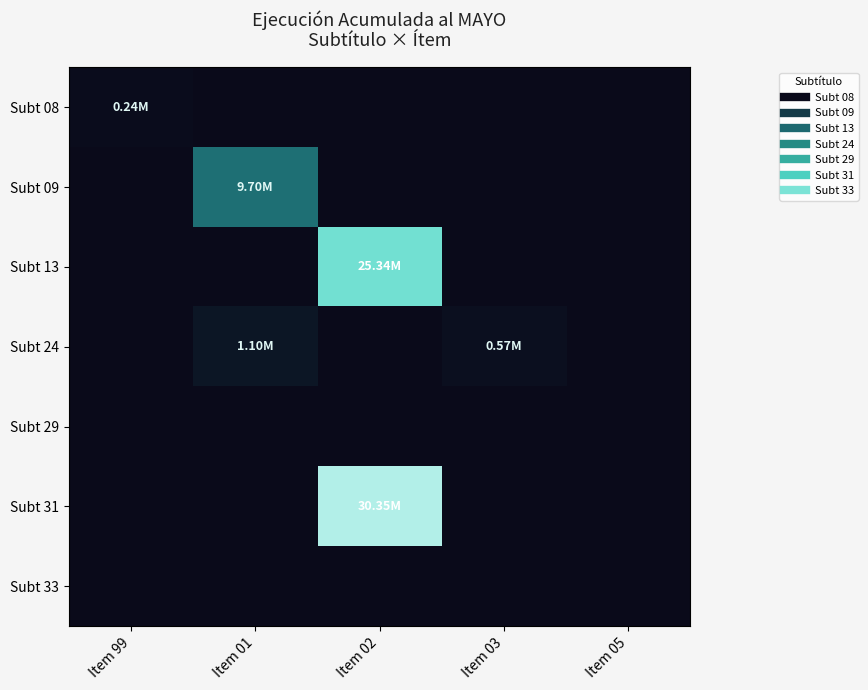

Which has a higher value, Item 01 or Item 05?

Item 01